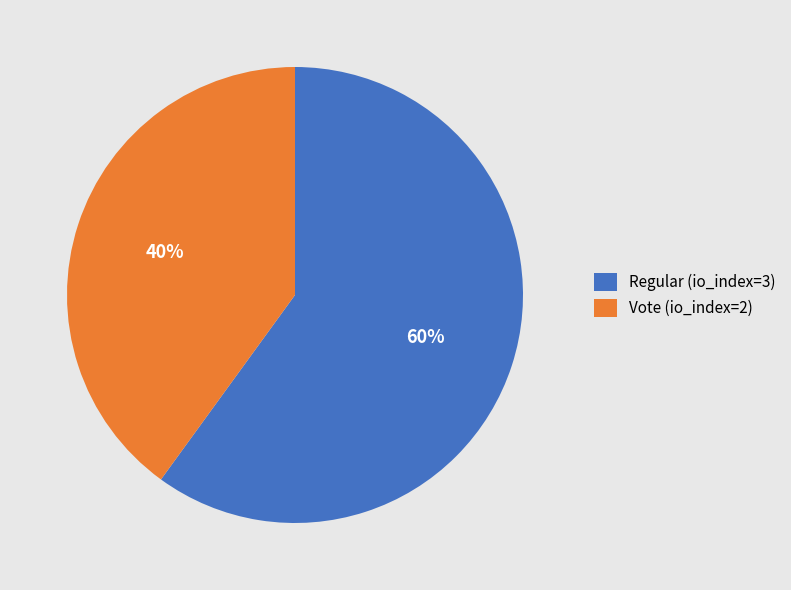

Which slice is the largest?

Regular (io_index=3)